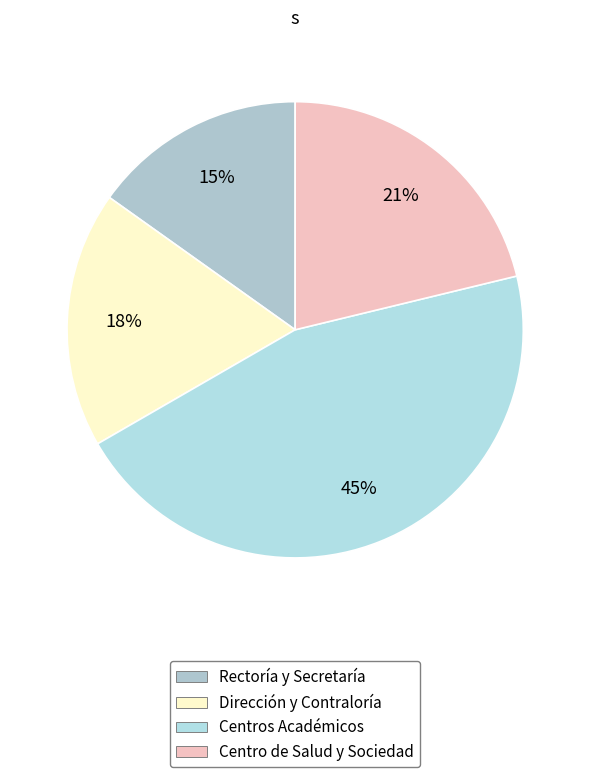

How many slices are in this pie chart?

4